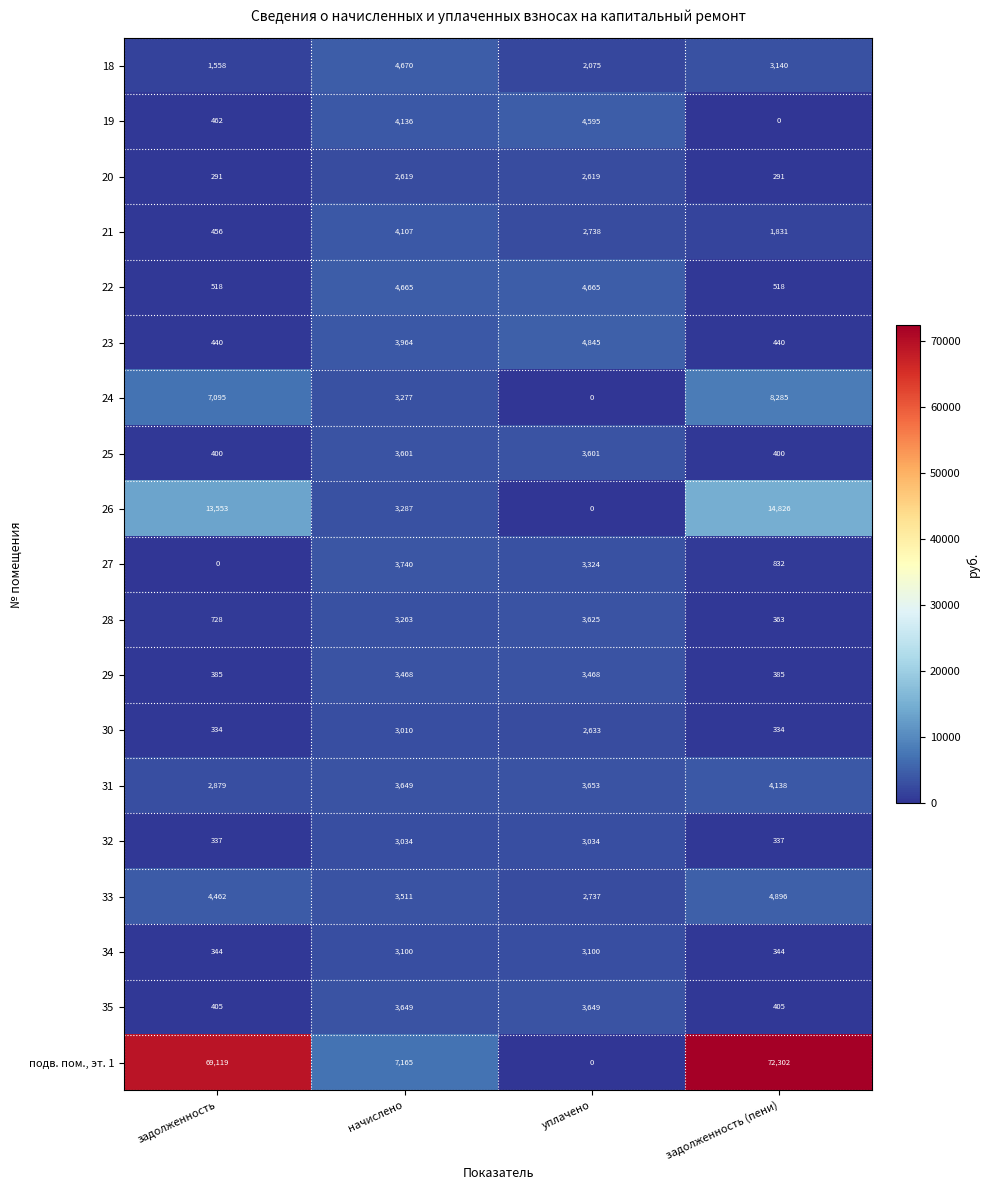

Which series has the largest total across all categories?

подв. пом., эт. 1